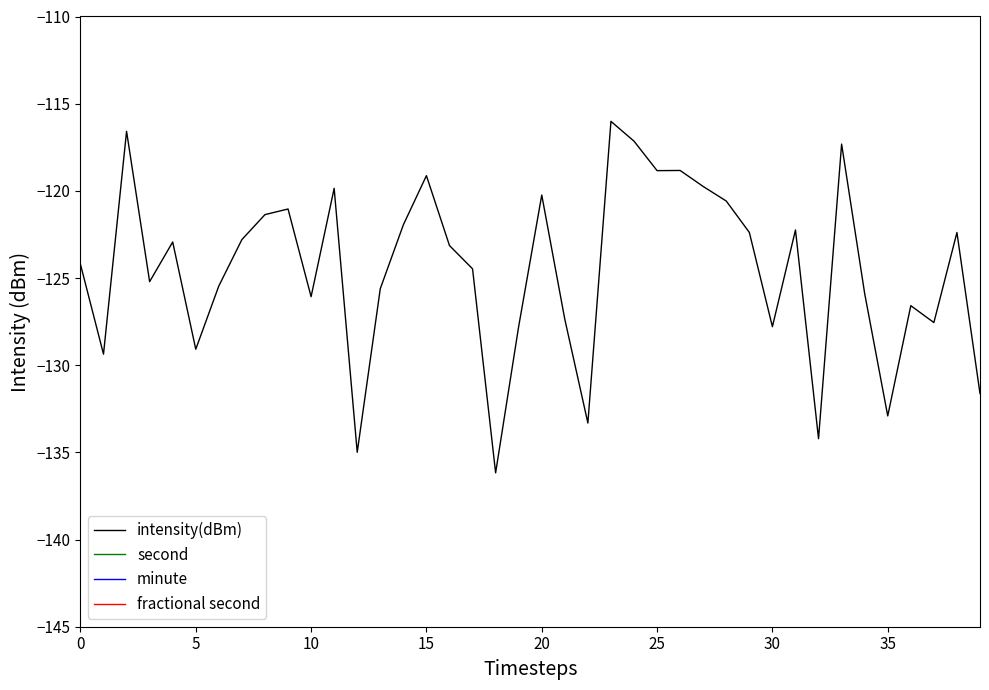

Rank the series at 25 from lowest to highest value.

intensity(dBm), minute, fractional second, second